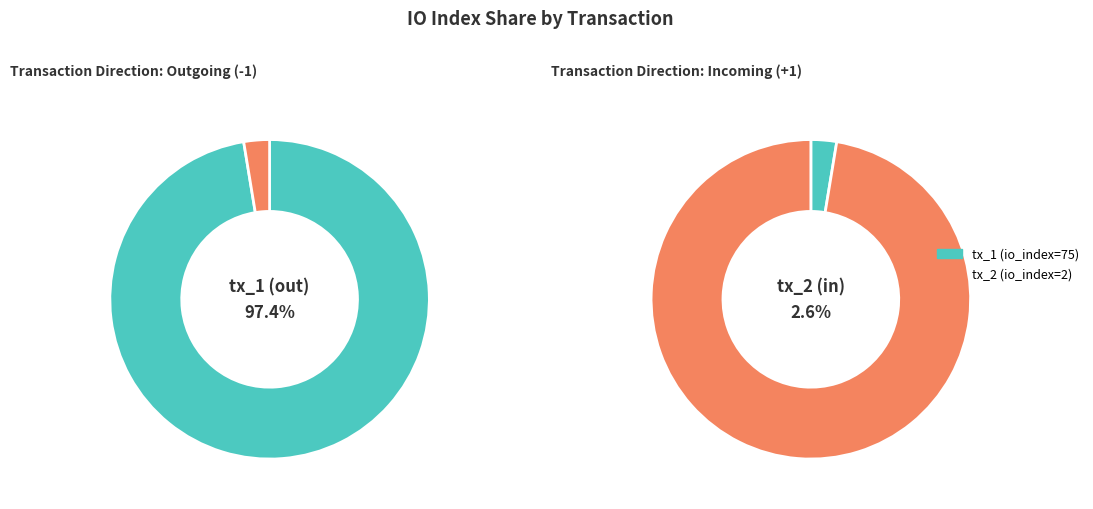

How many segments does this pie chart have?

2